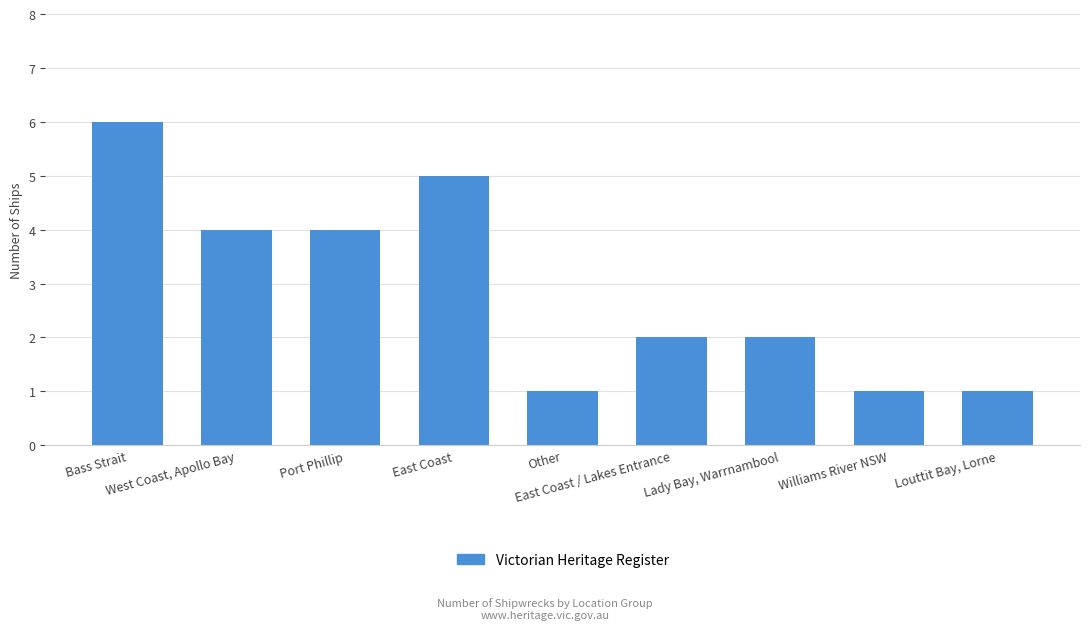

What is the greatest value displayed?

6